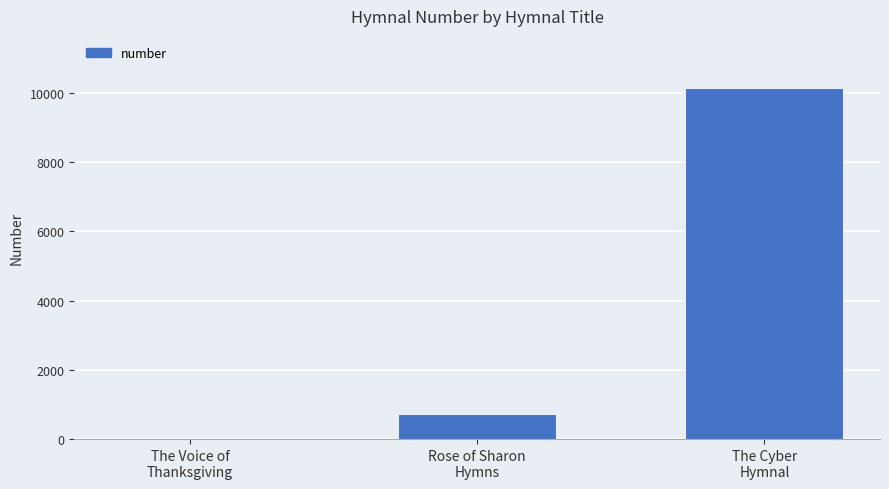

Which has a higher value, Rose of Sharon
Hymns or The Cyber
Hymnal?

The Cyber
Hymnal